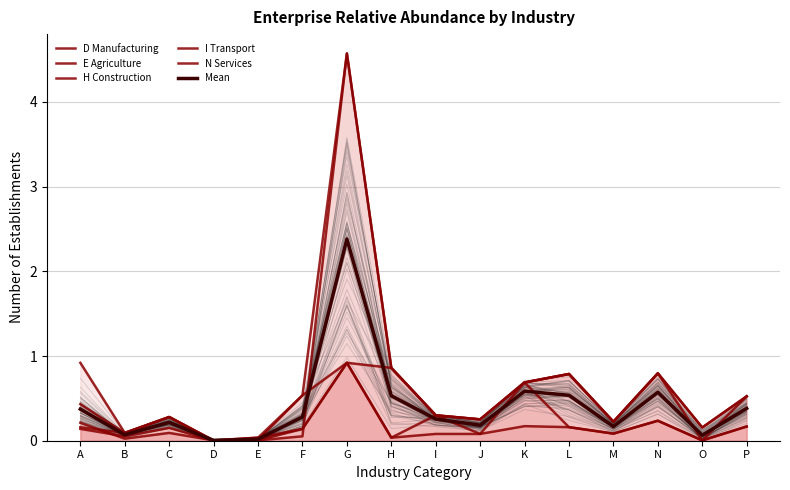

Does the chart have visible grid lines?

Yes